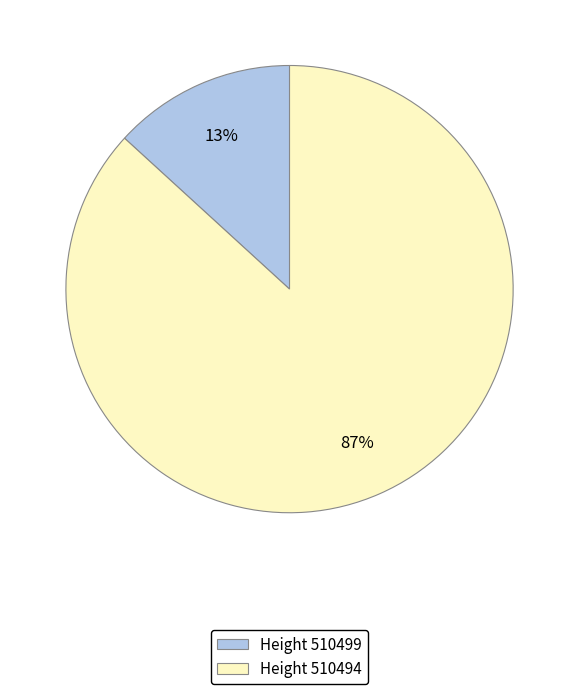

To the nearest percent, what portion does Height 510494 represent?

87%